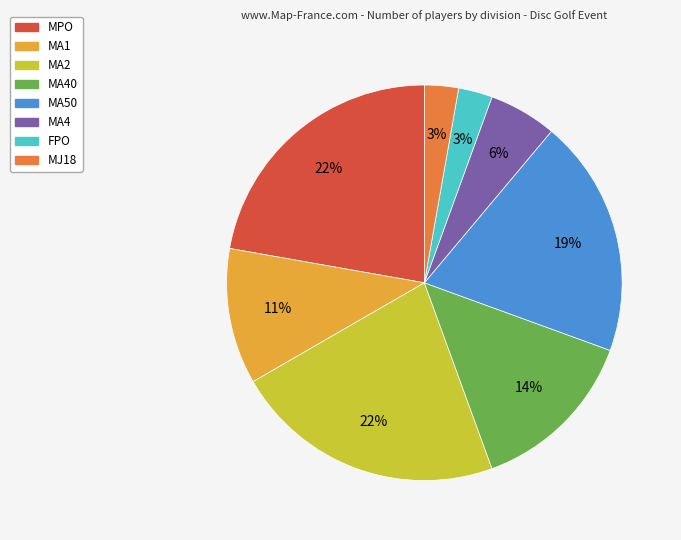

Does any single category account for the majority?

No